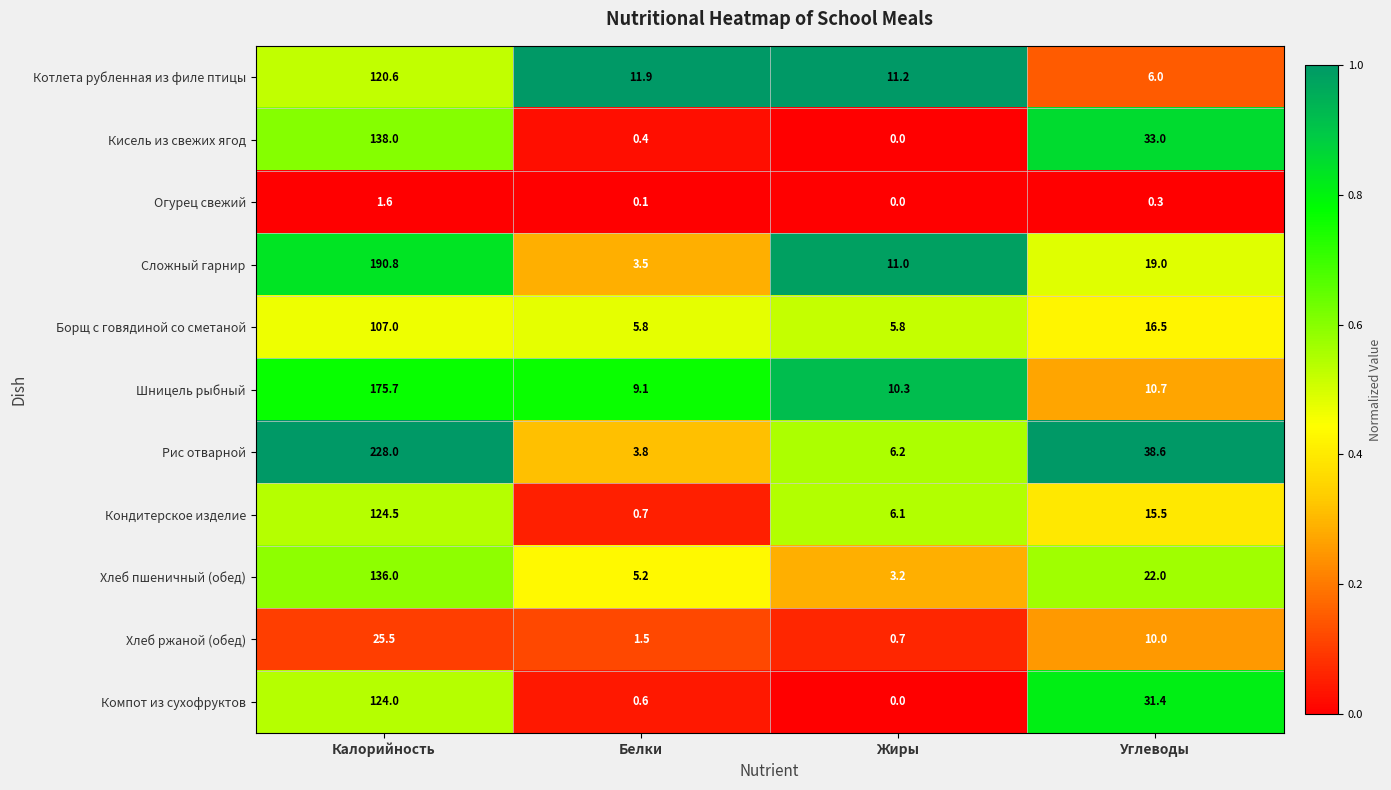

What is the difference between the Огурец свежий values at Калорийность and Белки?

1.5